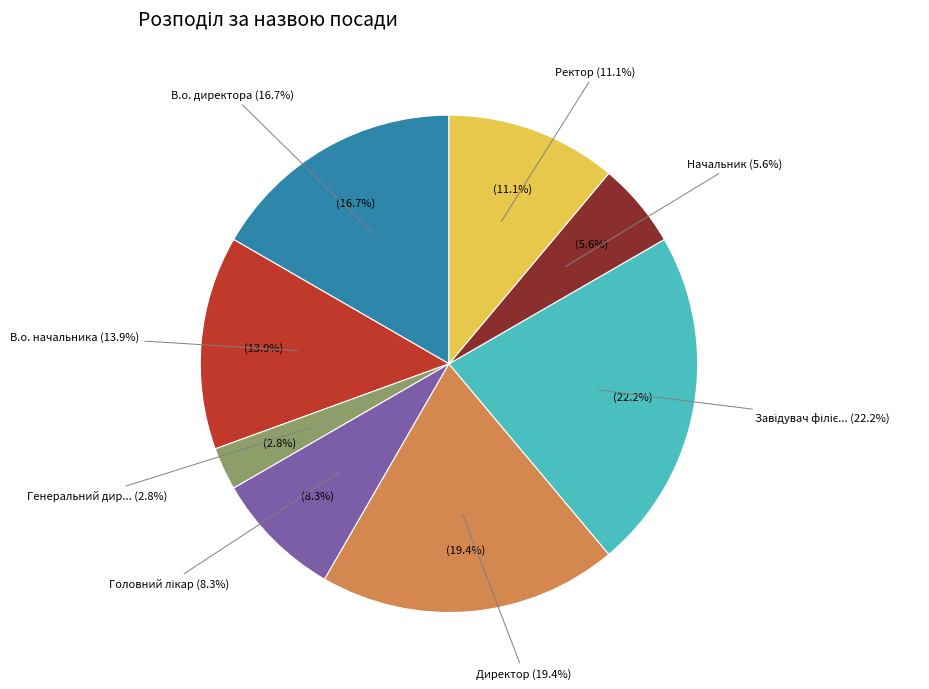

Which category has the smallest portion of the pie?

Генеральний директор